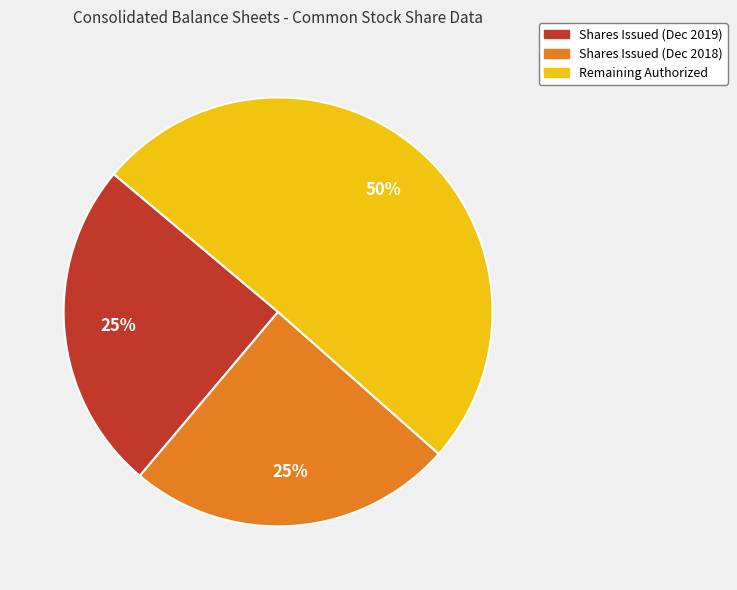

Does Shares Issued (Dec 2018) account for over 50% of the chart?

No